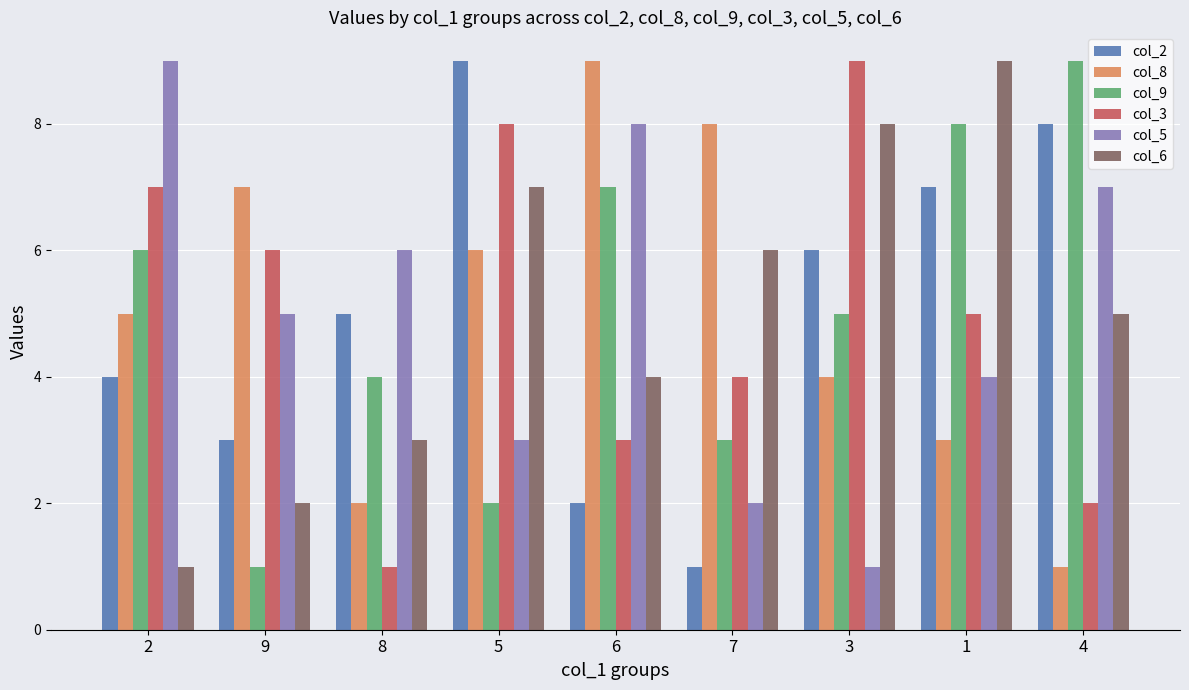

The col_2 series shows 2 at 3. True or false?

False